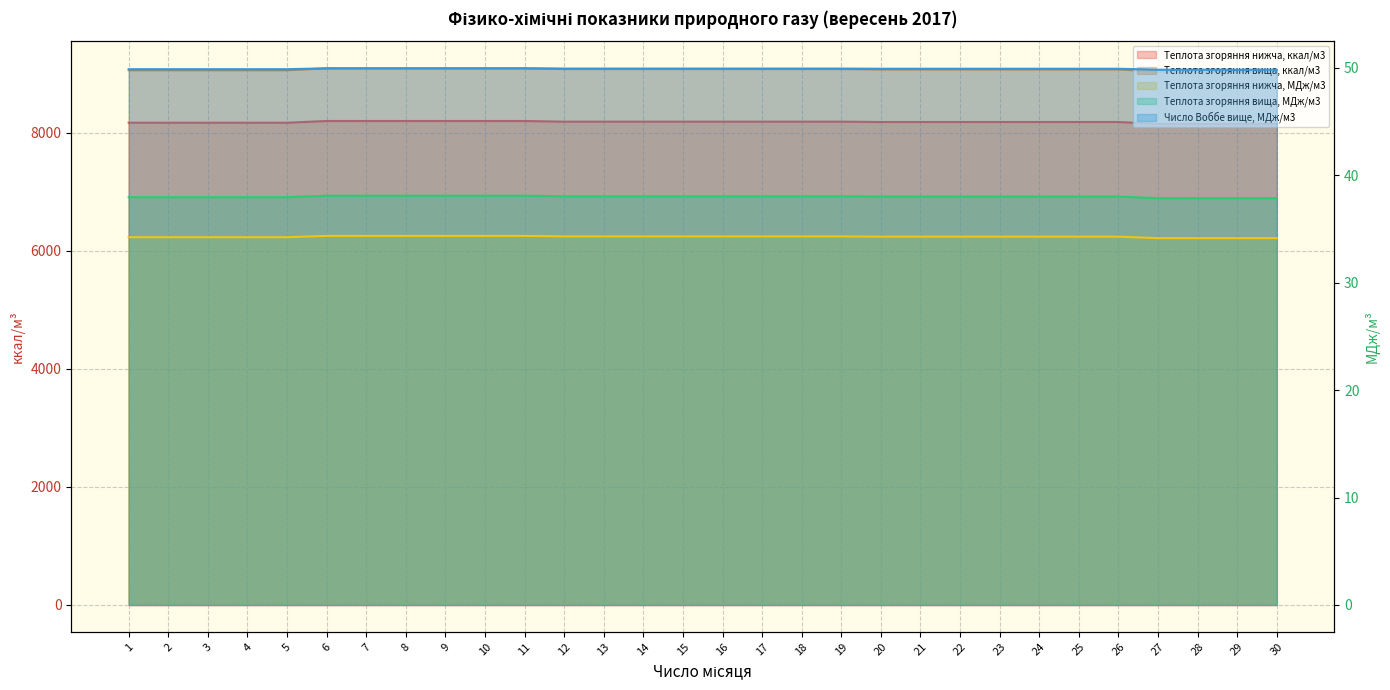

Which series has the largest range (max minus min)?

Теплота згоряння вища, ккал/м3